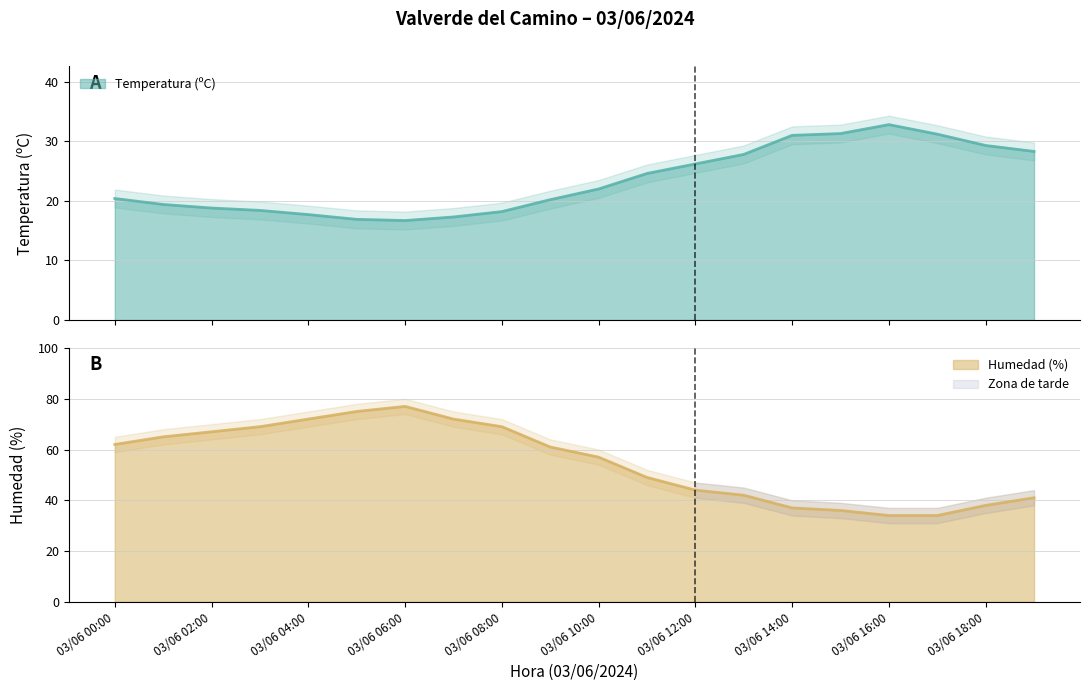

True or false: Temperatura (ºC) and Humedad (%) cross at least once.

False